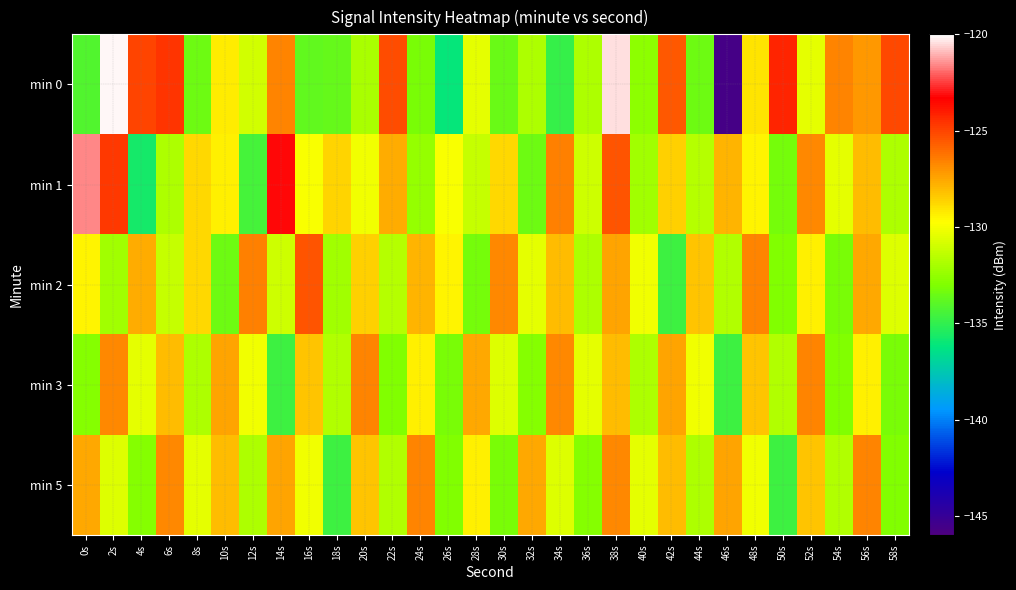

Rank the series at 14s from highest to lowest value.

min 1, min 0, min 5, min 2, min 3